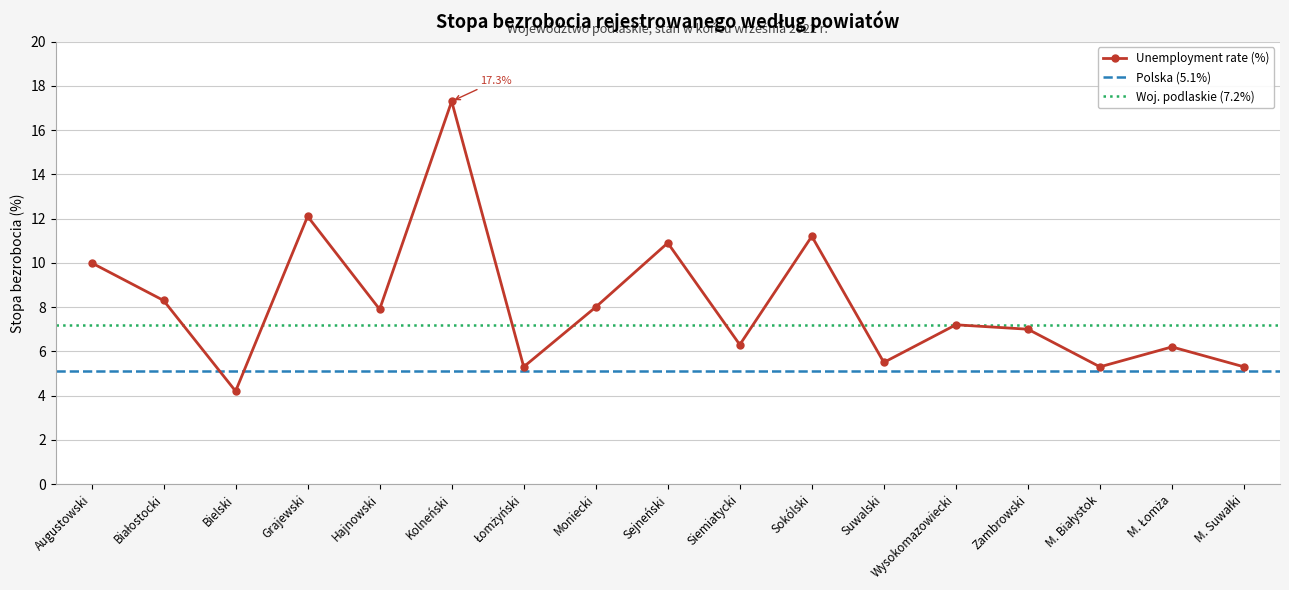

Rank the categories by value from highest to lowest.

Kolneński, Grajewski, Sokólski, Sejneński, Augustowski, Białostocki, Moniecki, Hajnowski, Wysokomazowiecki, Zambrowski, Siemiatycki, M. Łomża, Suwalski, Łomżyński, M. Białystok, M. Suwałki, Bielski